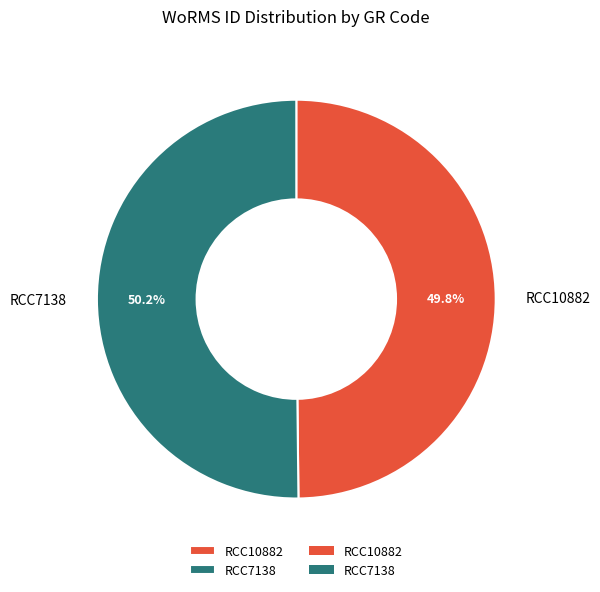

To the nearest percent, what is the combined percentage of RCC7138 and RCC10882?

100%